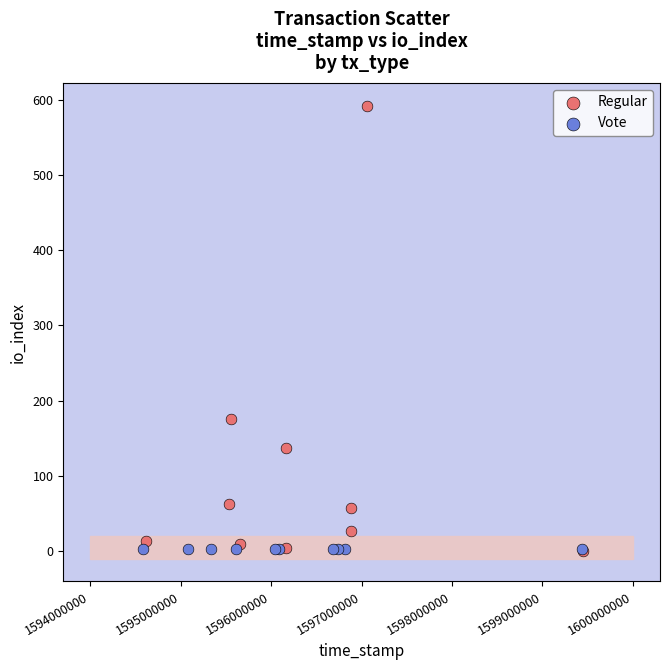

Which series contains the highest Y value?

Regular